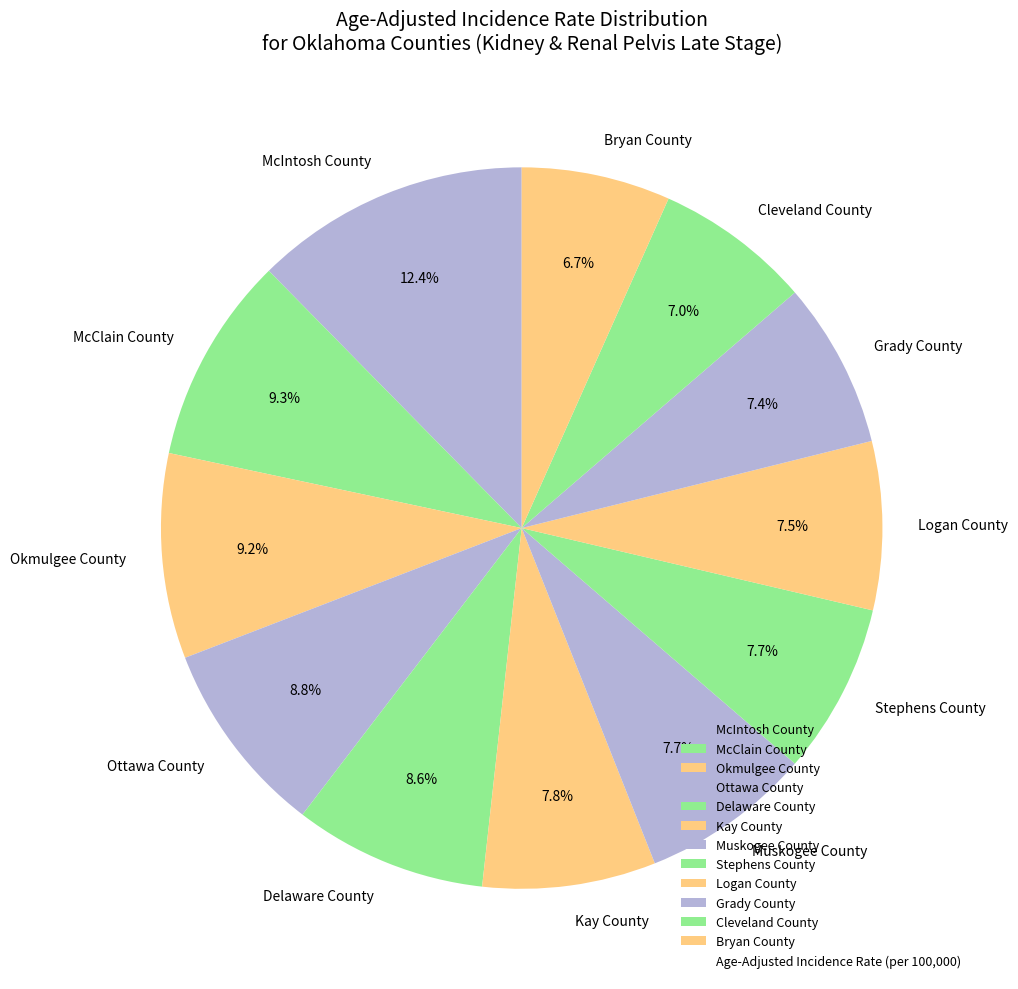

To the nearest percent, what is the difference between the McIntosh County and Ottawa County slice percentages?

4%